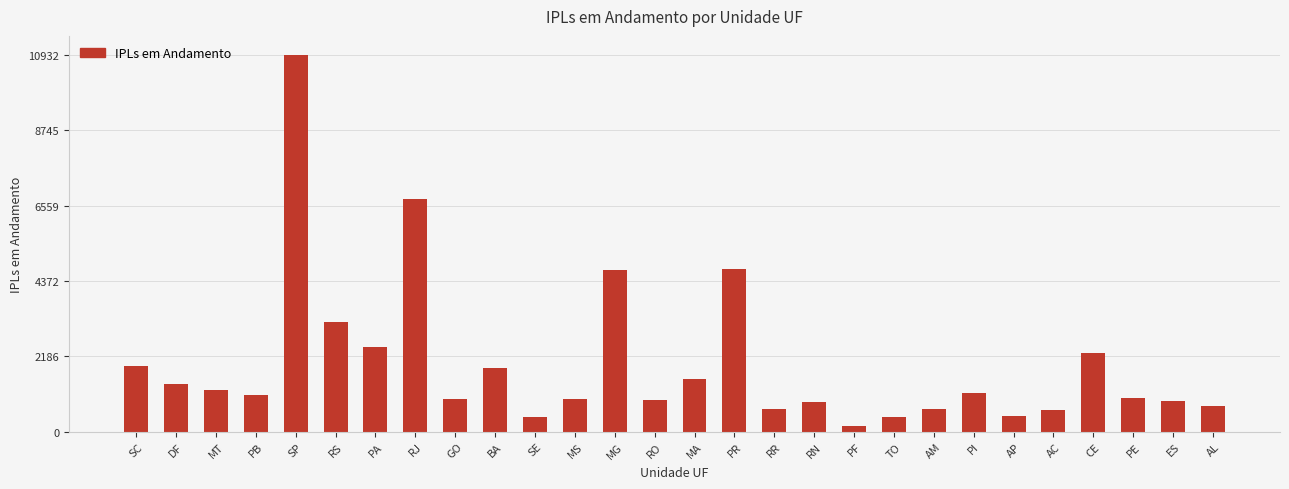

What is the difference between the maximum and minimum values?

10756